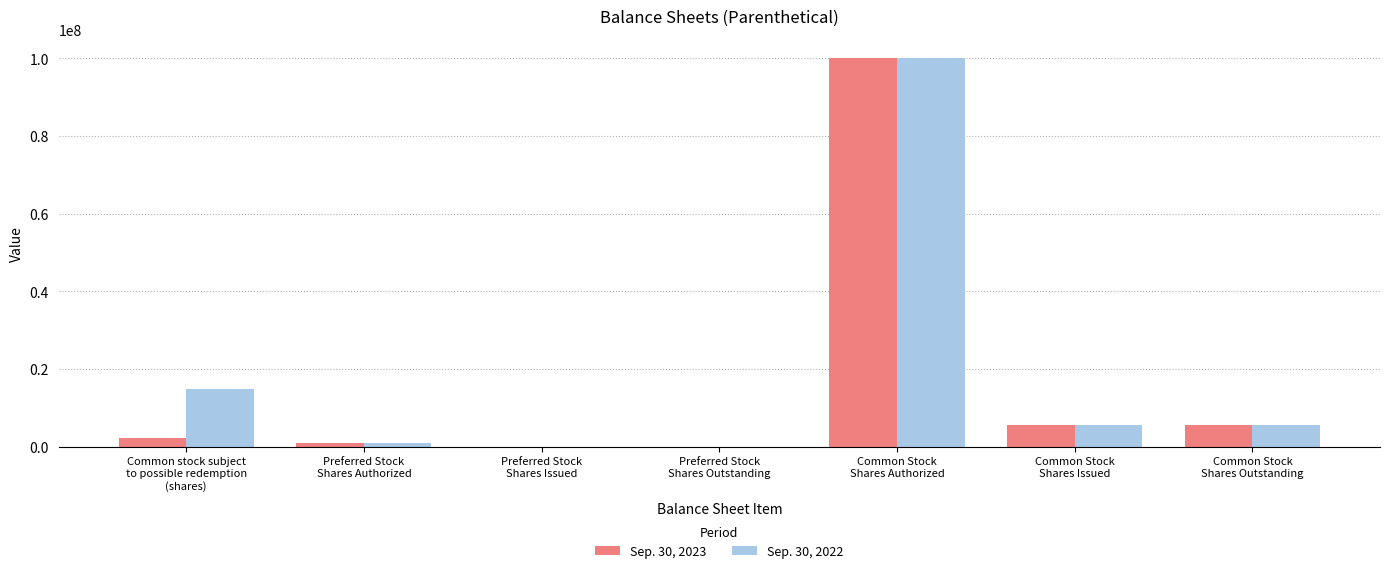

What is the sum of the Sep. 30, 2023 values at Preferred Stock
Shares Outstanding and Common stock subject
to possible redemption
(shares)?

2363349